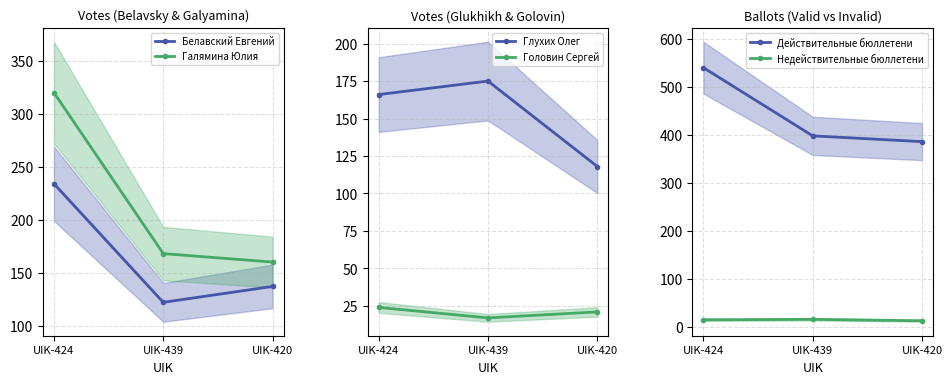

Which series has the widest spread of values?

Галямина Юлия